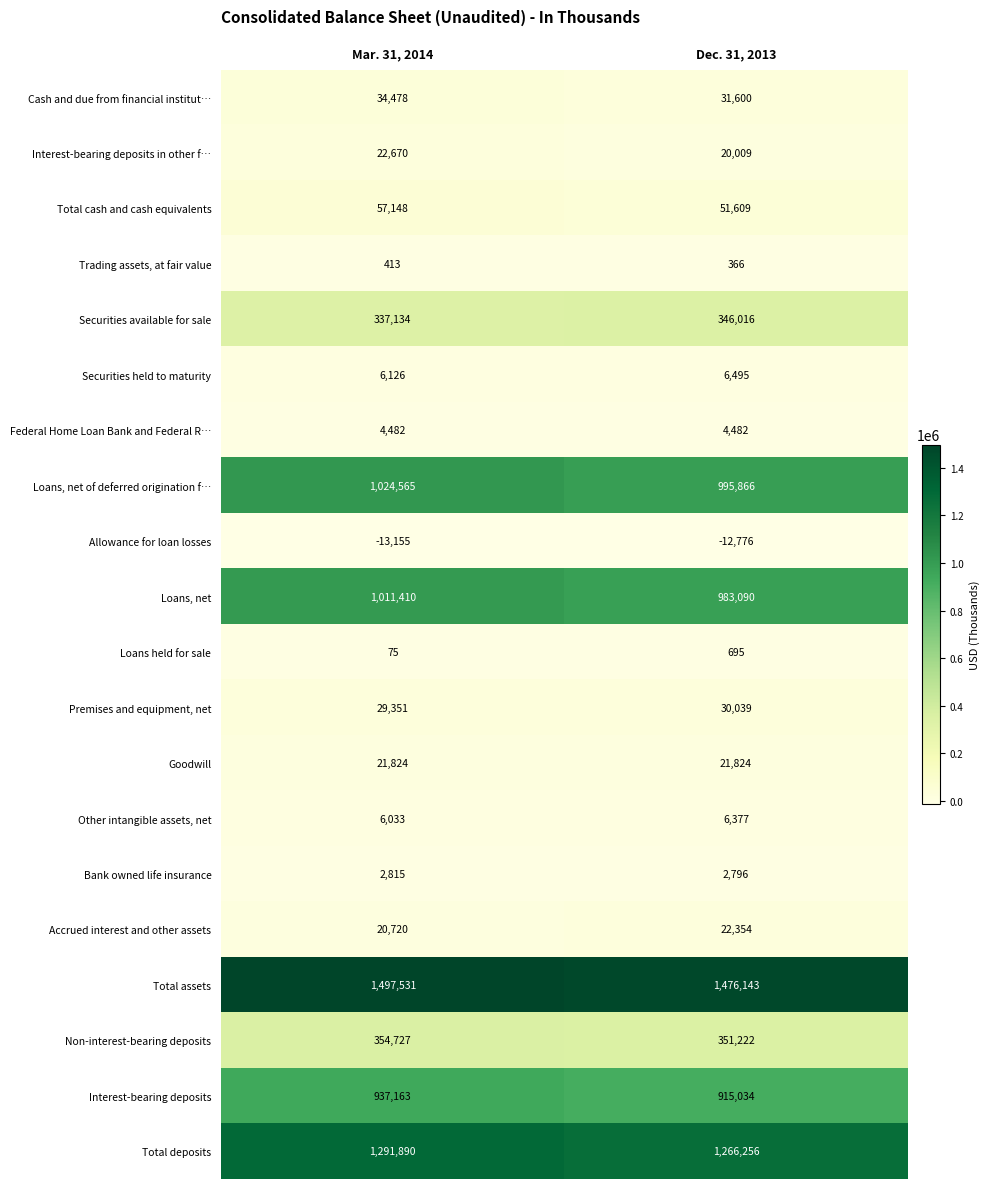

At which label is Other intangible assets, net closest to 6205?

Mar. 31, 2014